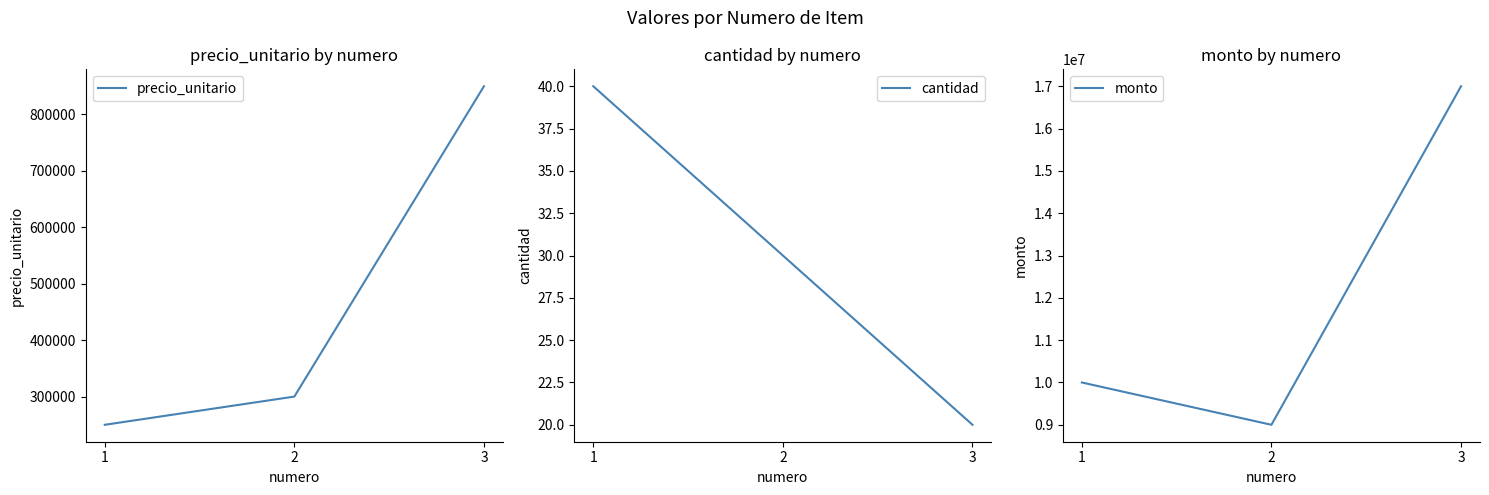

The cantidad series shows 22 at 1. True or false?

False